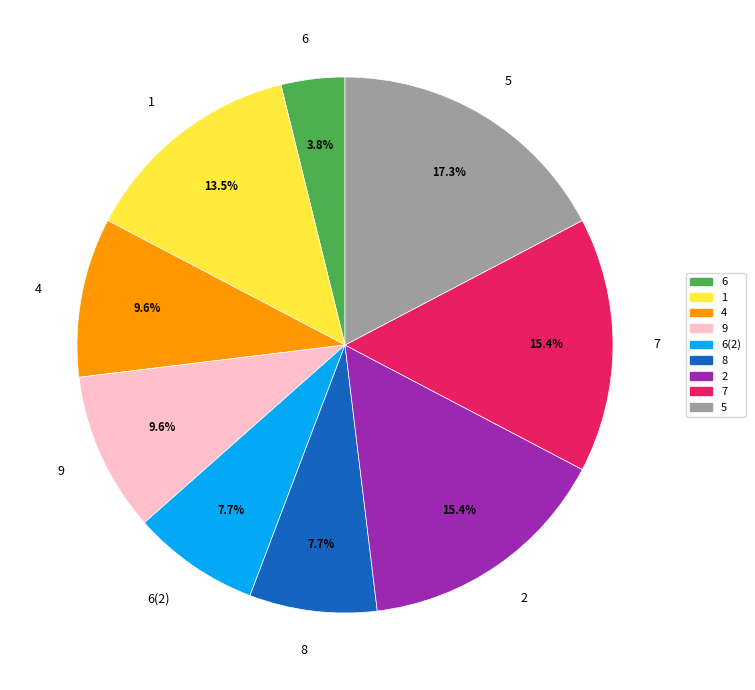

Which category has the smallest portion of the pie?

6